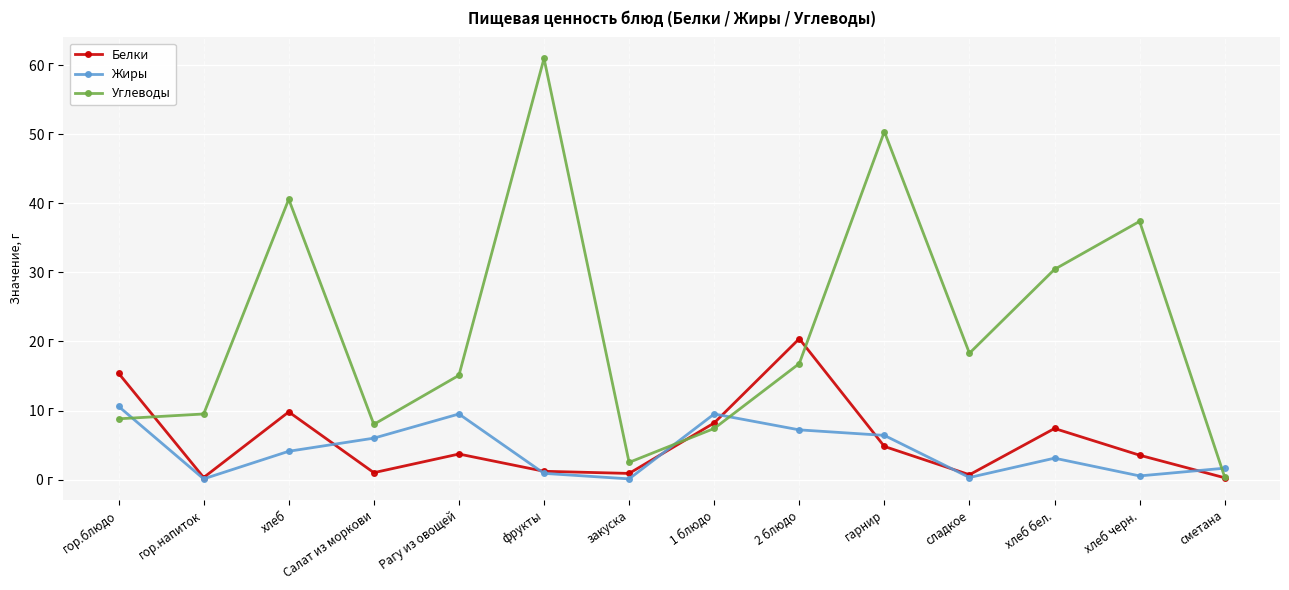

In Белки, how many points are lower than both neighbors (excluding endpoints)?

4